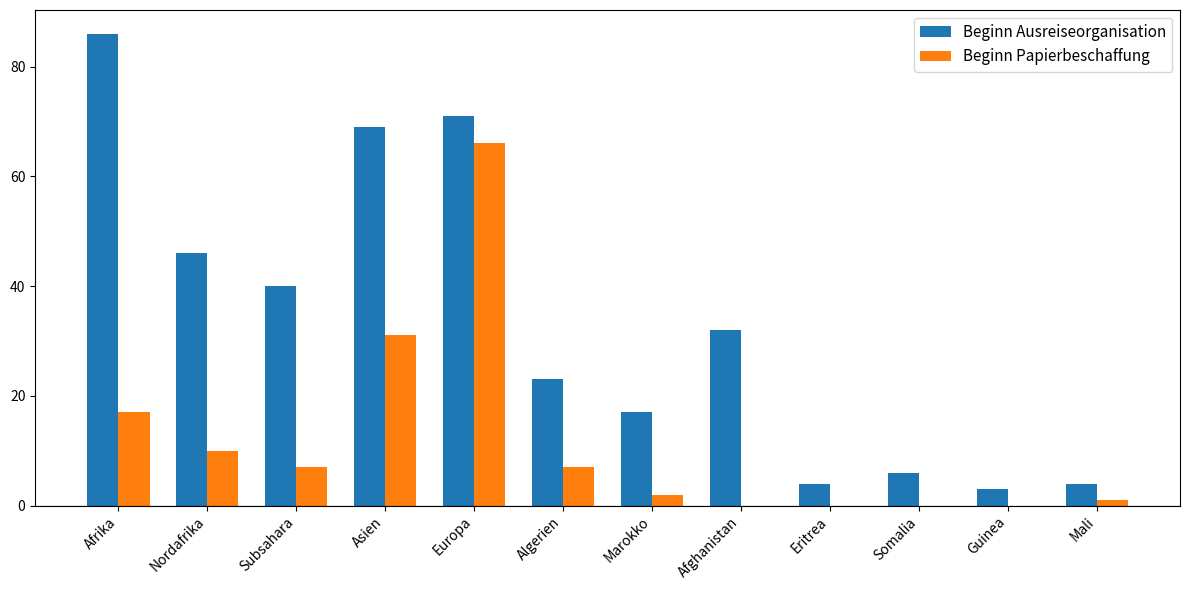

Is the value of Beginn Ausreiseorganisation at Eritrea greater than the value of Beginn Papierbeschaffung at Afghanistan?

Yes